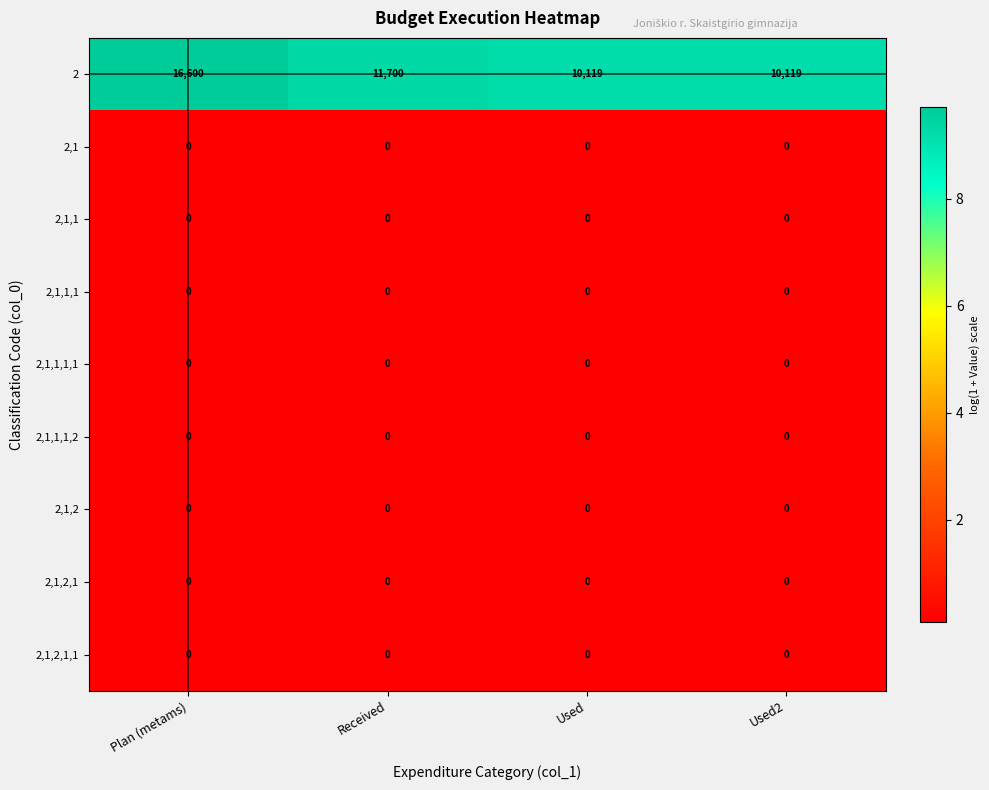

What is the difference between the highest and lowest values at Plan (metams)?

16600